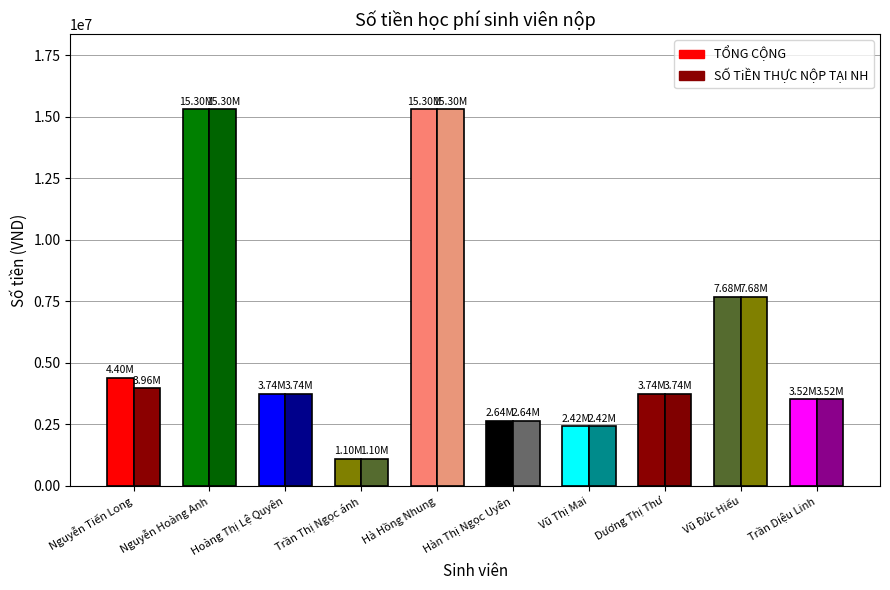

Is it true that SỐ TiỀN THỰC NỘP TẠI NH equals 3960000 at Nguyễn Tiến Long?

True